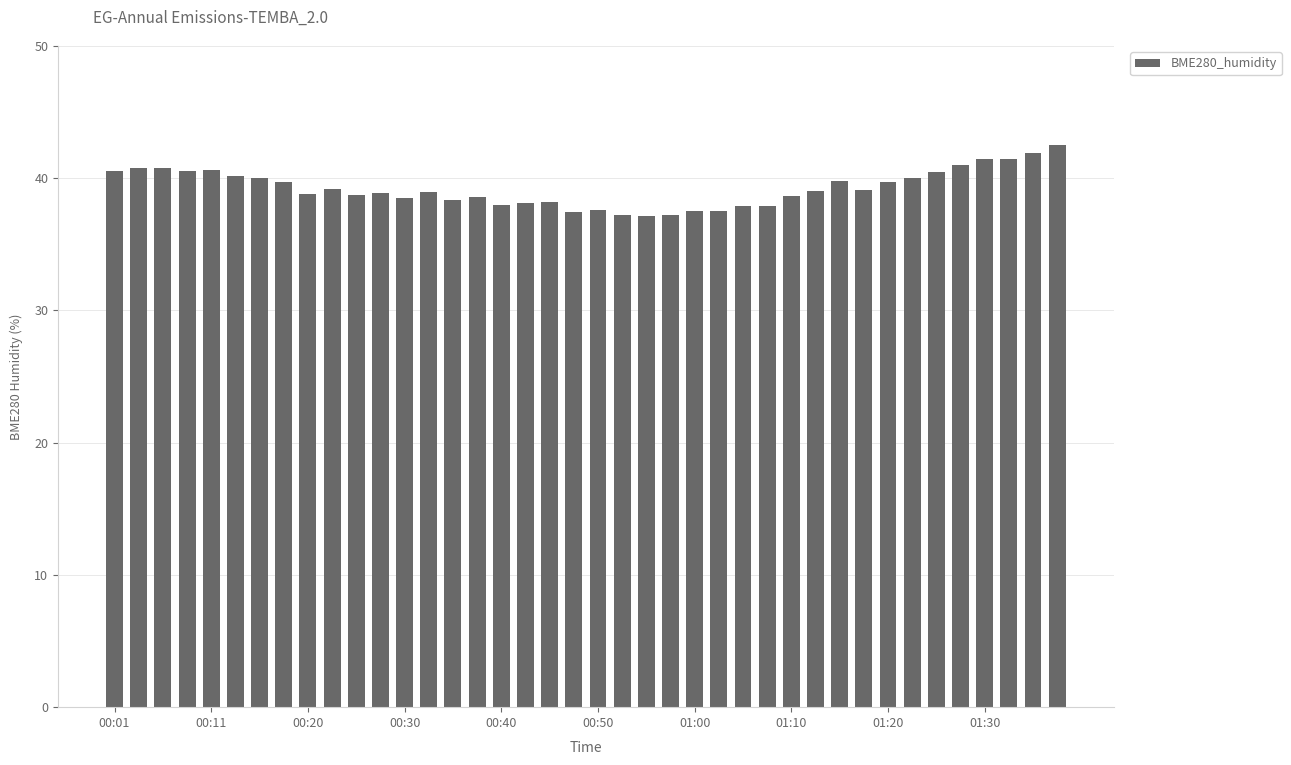

What is the value of the 33rd bar from the left?

39.8